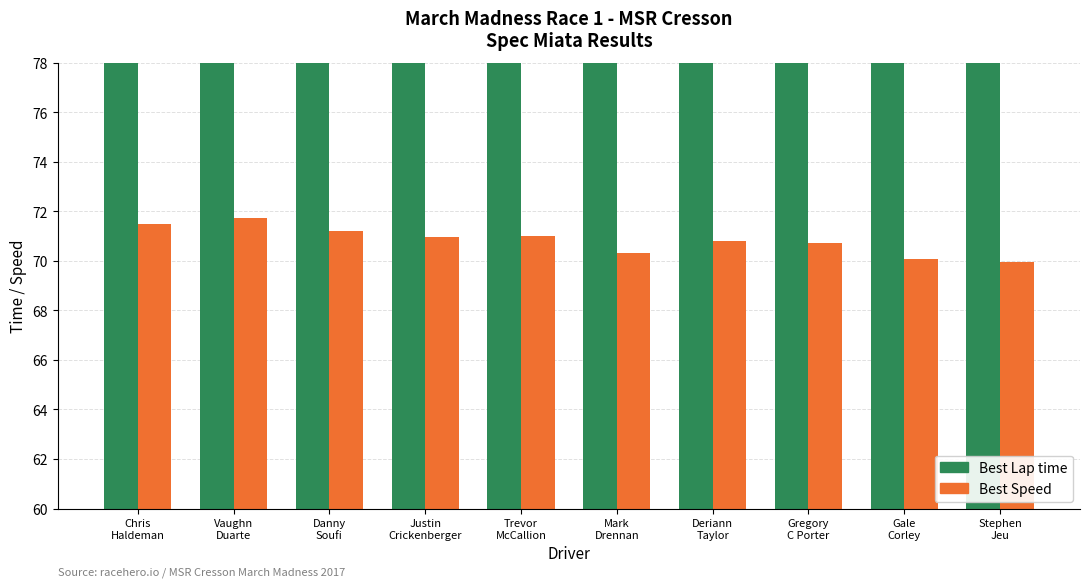

Reading left to right, what are all the values shown in this chart?

Best Lap time: Chris
Haldeman=85.6	Vaughn
Duarte=85.3	Danny
Soufi=85.9	Justin
Crickenberger=86.2	Trevor
McCallion=86.2	Mark
Drennan=87.0	Deriann
Taylor=86.4	Gregory
C Porter=86.5	Gale
Corley=87.3	Stephen
Jeu=87.5
Best Speed: Chris
Haldeman=71.5	Vaughn
Duarte=71.7	Danny
Soufi=71.2	Justin
Crickenberger=71.0	Trevor
McCallion=71.0	Mark
Drennan=70.3	Deriann
Taylor=70.8	Gregory
C Porter=70.7	Gale
Corley=70.1	Stephen
Jeu=69.9